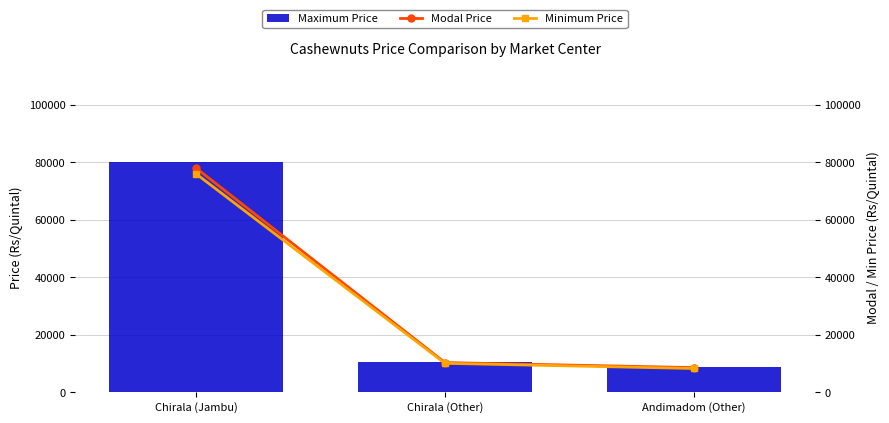

Is the value of Minimum Price at Chirala (Jambu) greater than the value of Modal Price at Chirala (Jambu)?

No